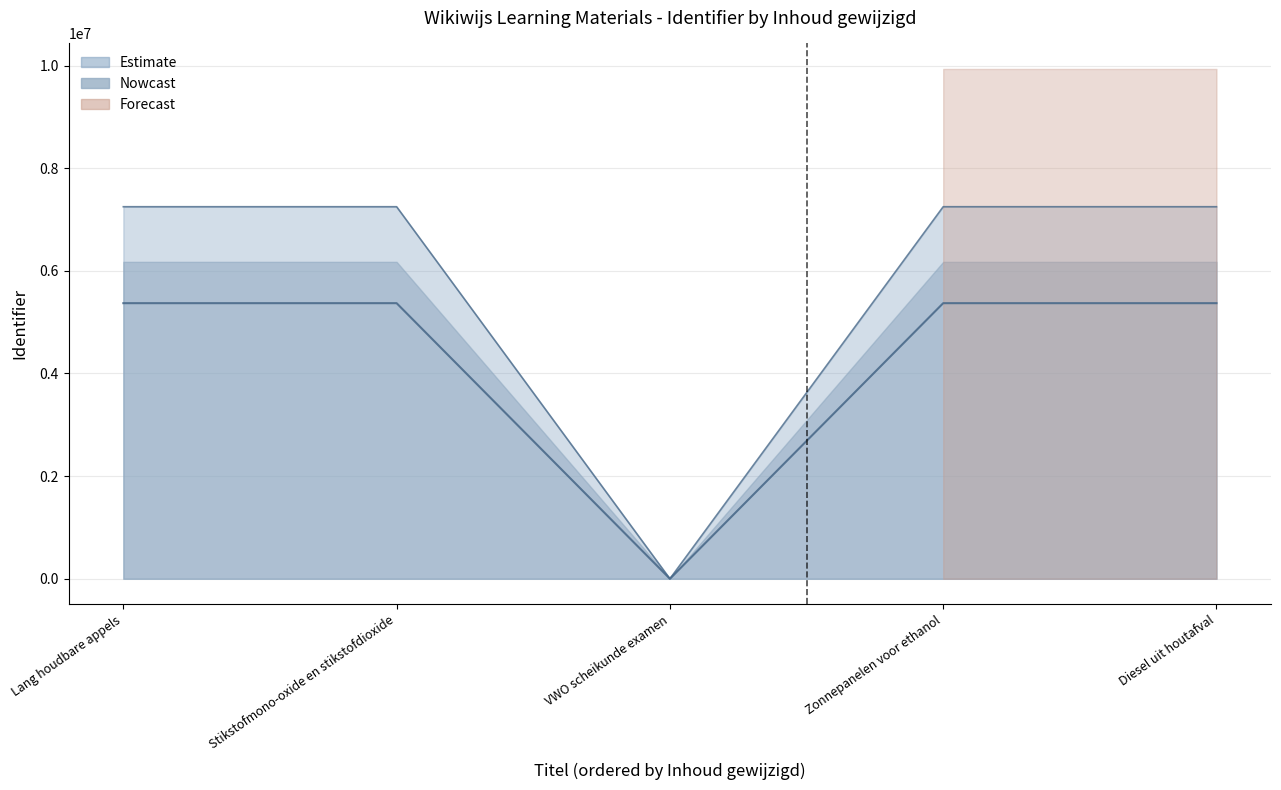

Is it true that the value at Lang houdbare appels is 3185349?

False